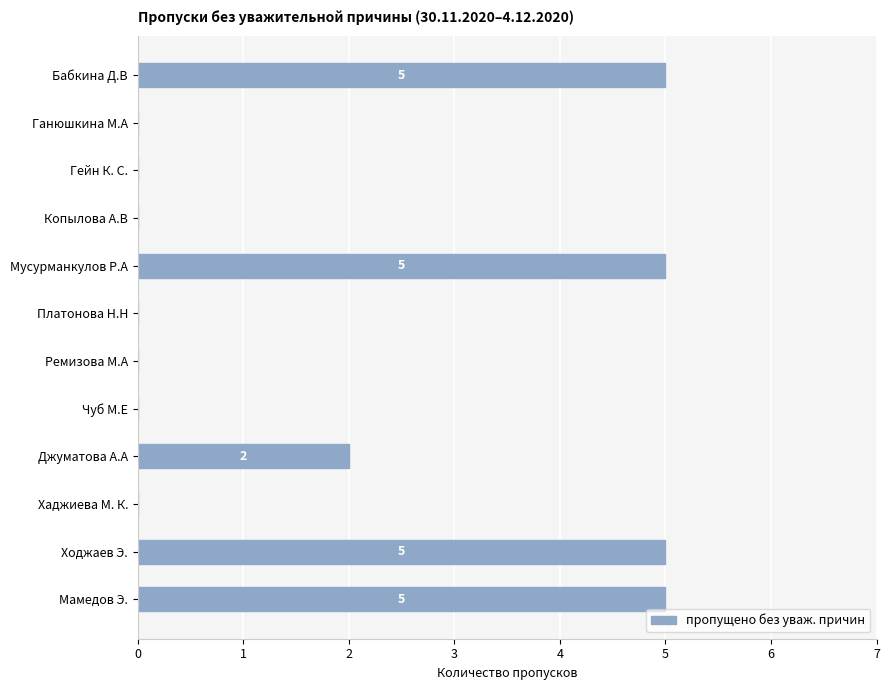

How many series are shown in this chart?

1